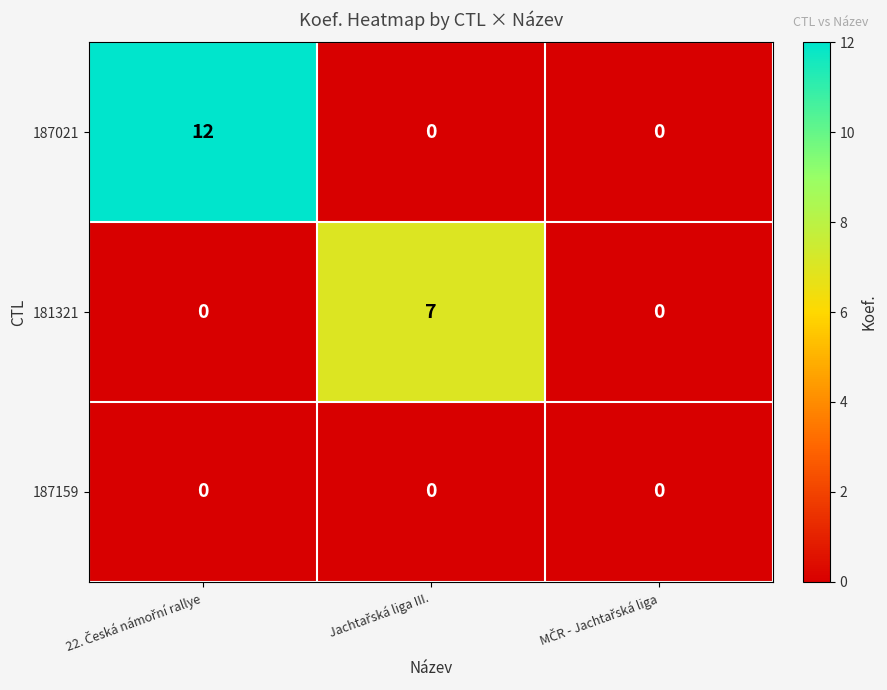

List the series in order of their peak value, highest first.

187021, 181321, 187159